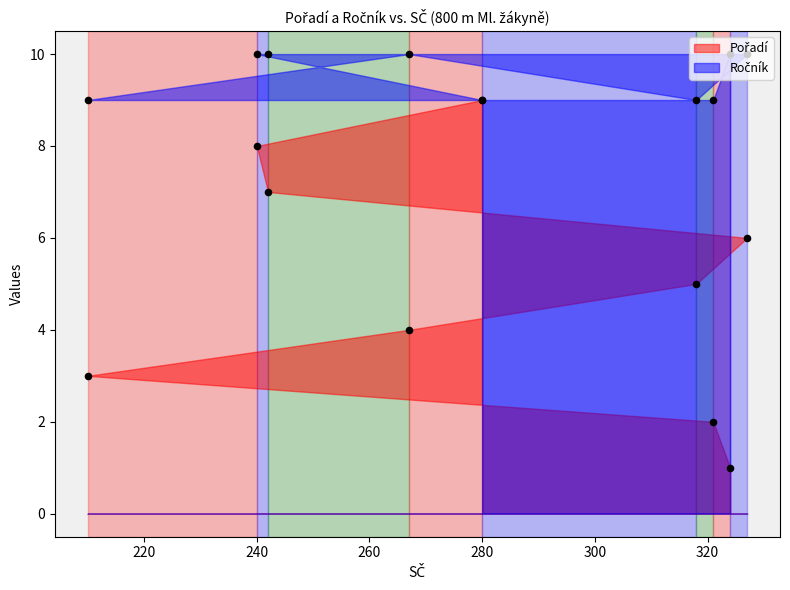

What is the total value across all series at 321?

11